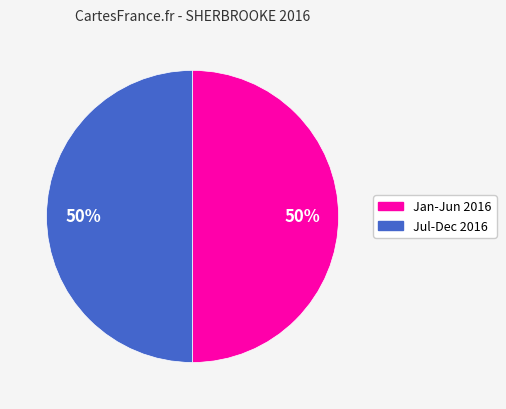

How many slices are in this pie chart?

2